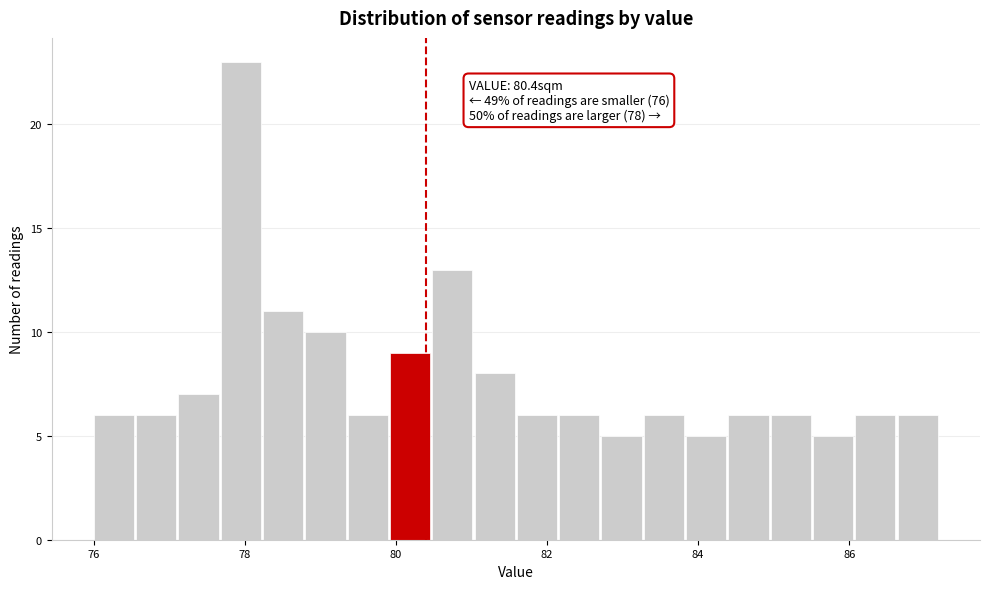

Around what value on the x-axis is the tallest bar? Give the approximate position of its centre, as read against the axis.

78.0